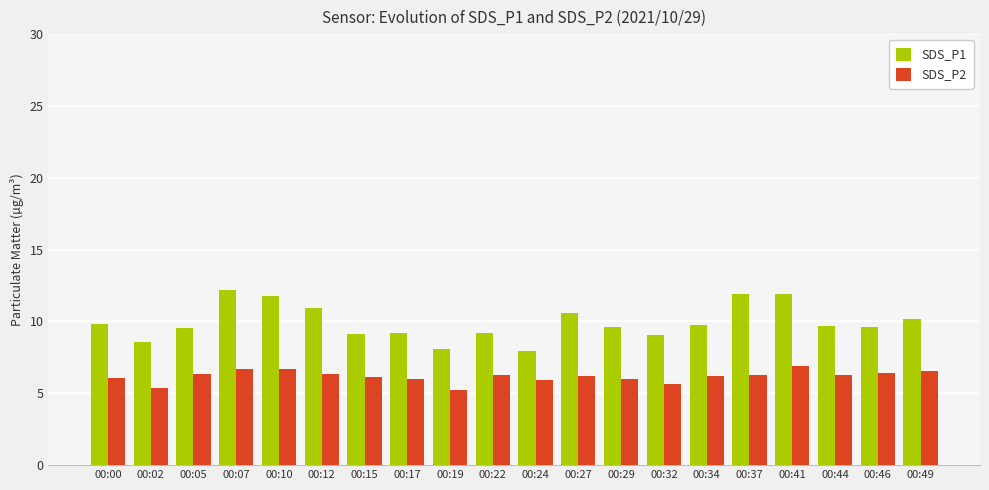

Is the value of SDS_P2 at 00:41 greater than the value of SDS_P1 at 00:00?

No